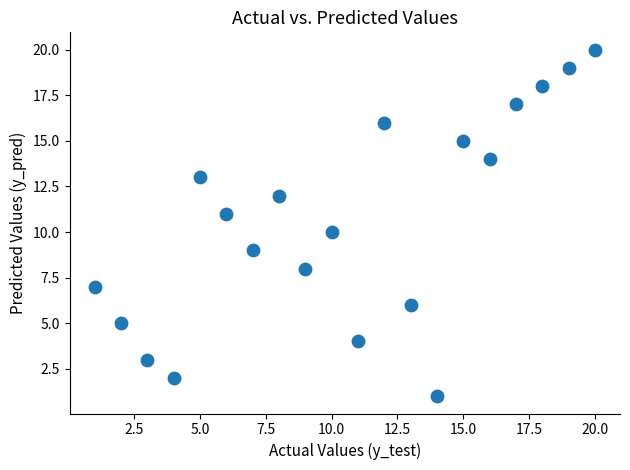

What is the range of X values (max minus min)?

19